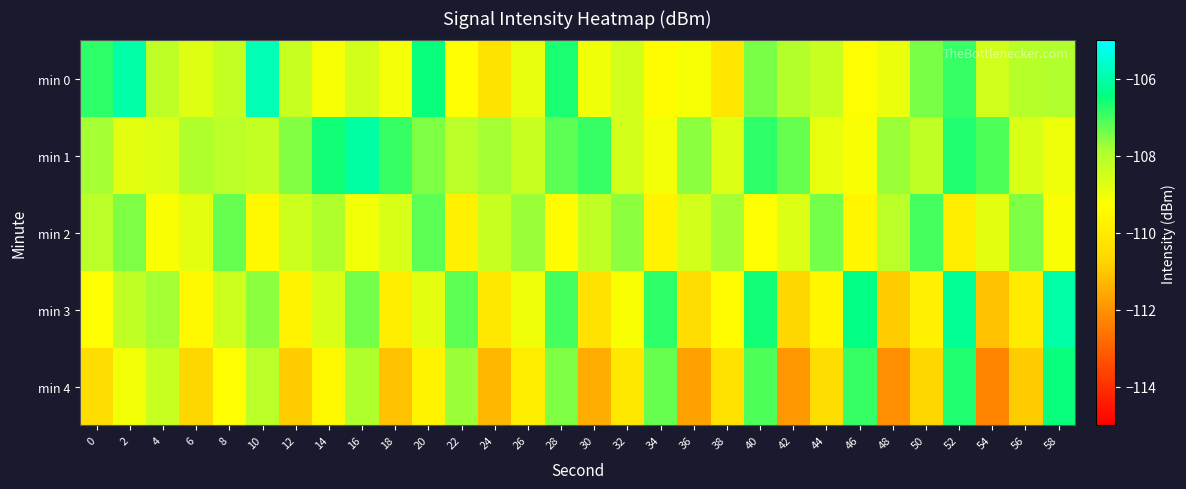

How many data points does each series have?

30